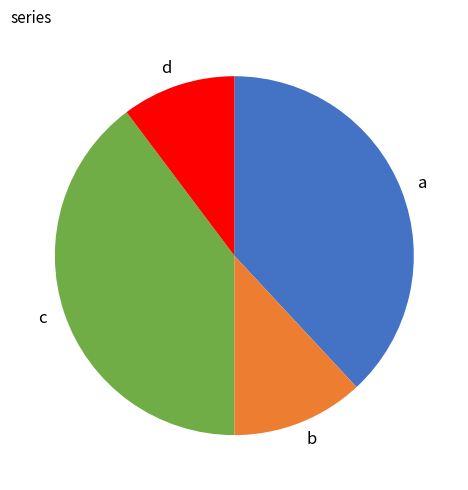

What is the smallest slice in the pie chart?

d